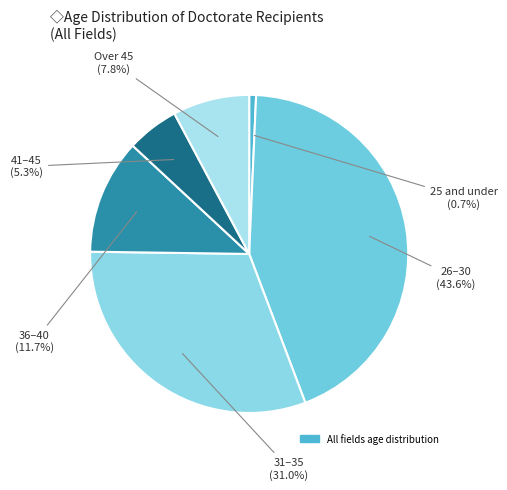

How many slices are in this pie chart?

6